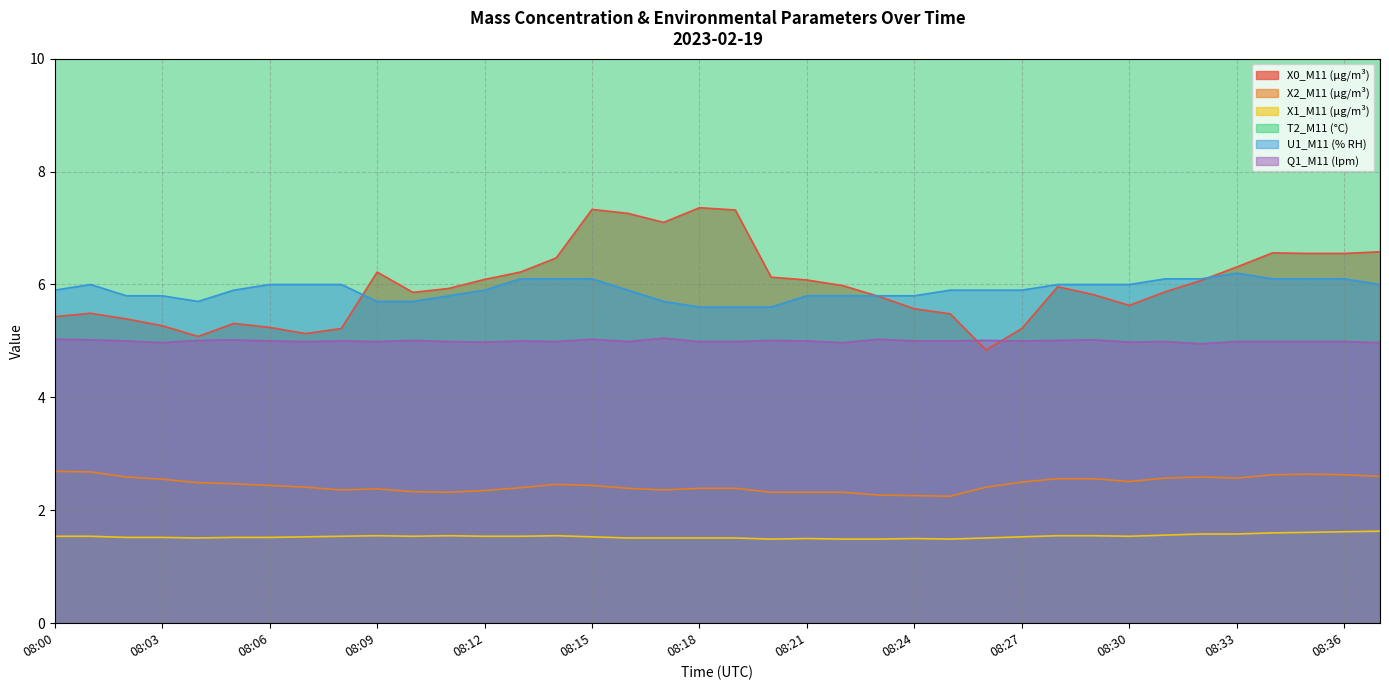

Which category has the highest value in the X1_M11 (μg/m³) series?

08:37